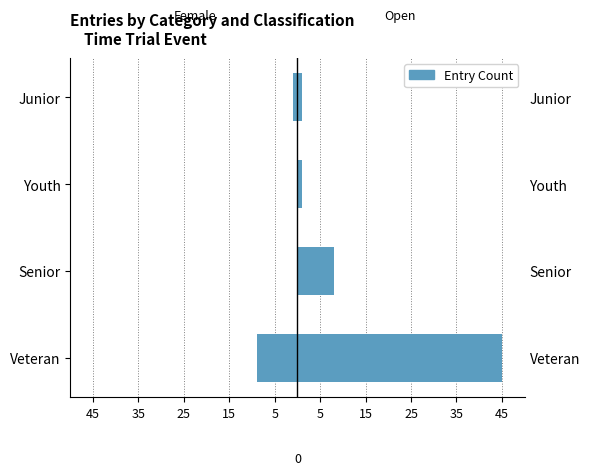

Which series has the largest total across all categories?

Open